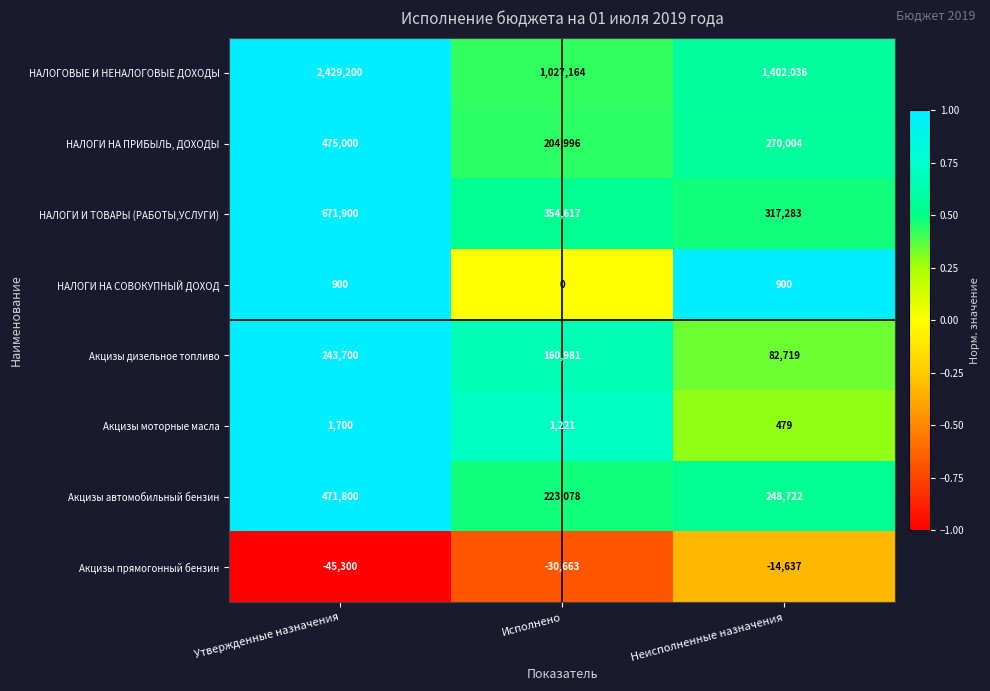

Which series has the largest range (max minus min)?

НАЛОГОВЫЕ И НЕНАЛОГОВЫЕ ДОХОДЫ